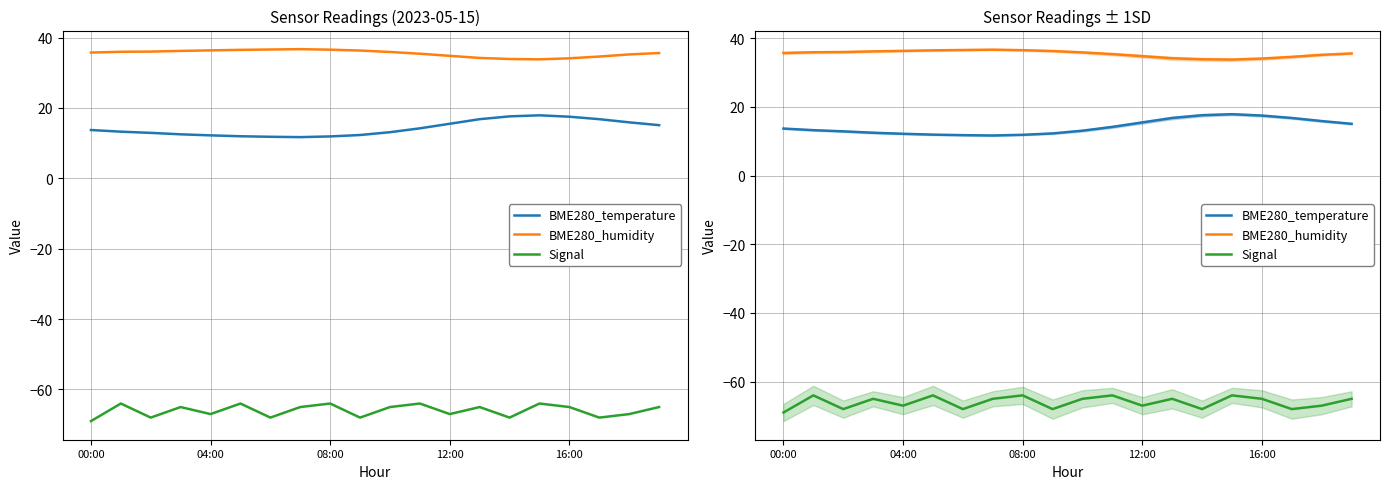

What is the total value across all series at 13?

-14.0